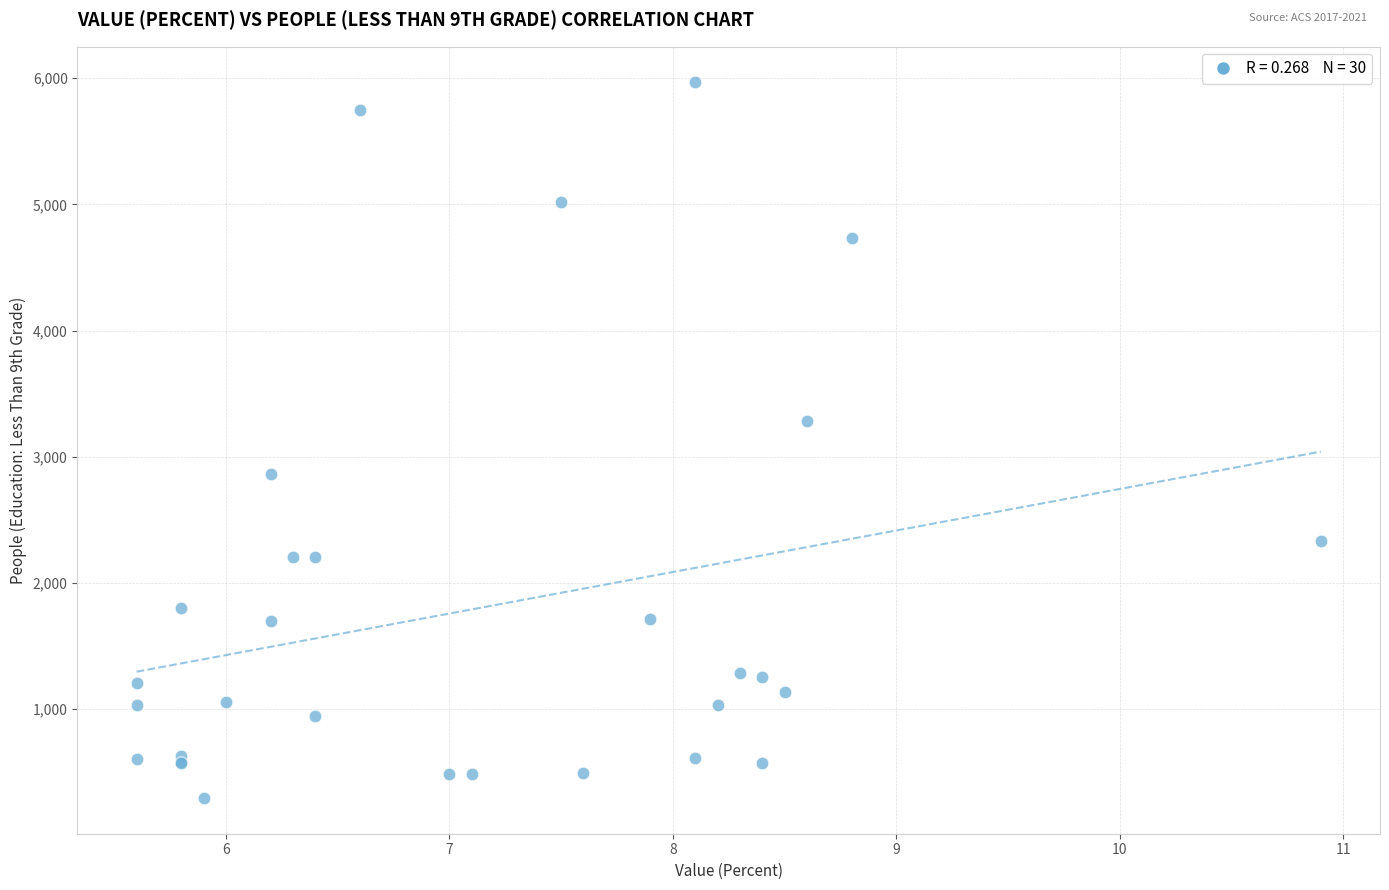

What Y value in the scatter plot is closest to 3130?

3282